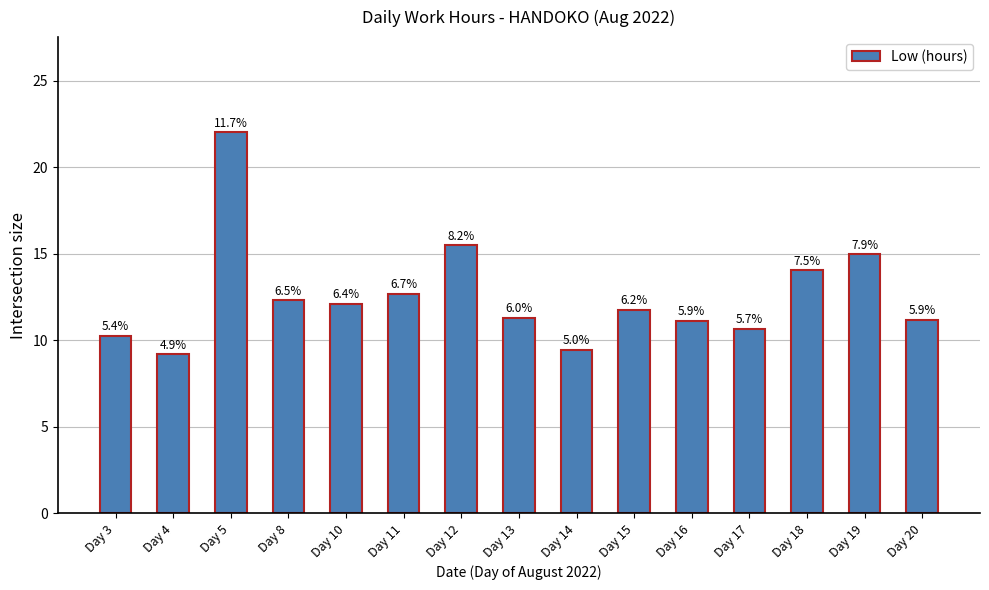

Approximately how many times larger is the value at Day 5 compared to Day 16?

2.0